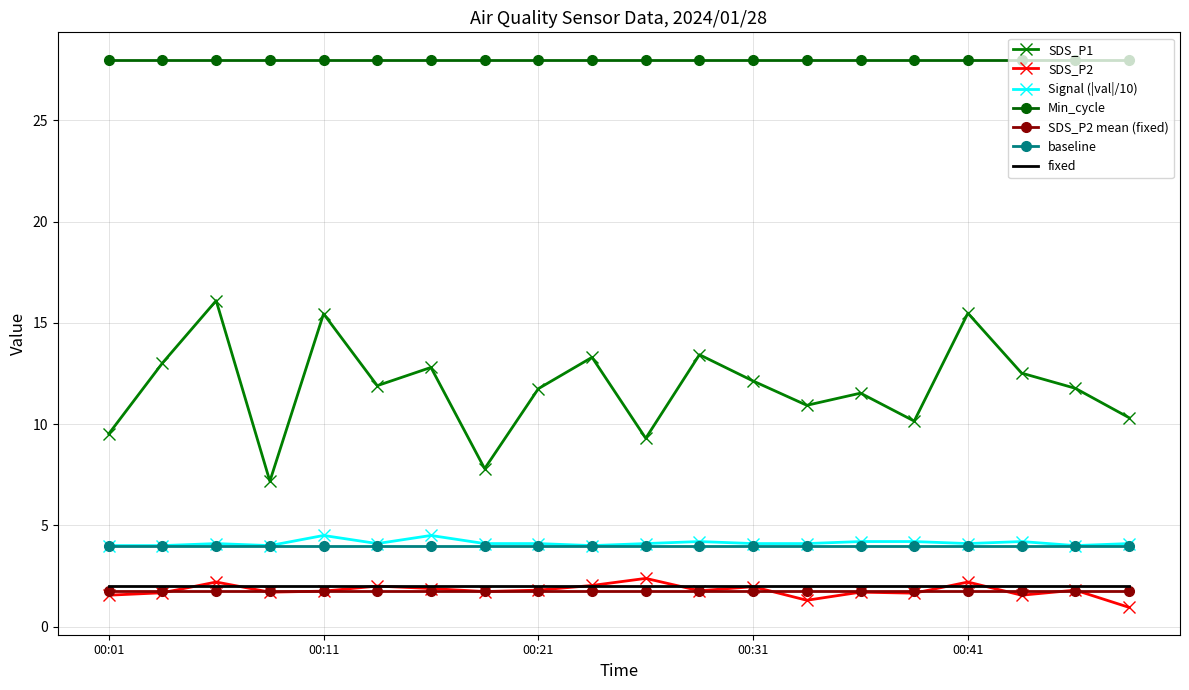

True or false: Min_cycle and SDS_P1 intersect in this chart.

False